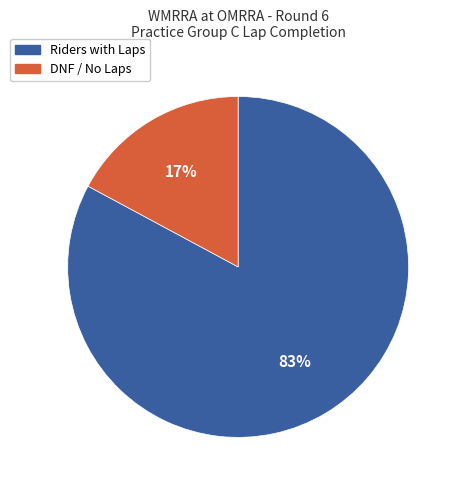

Is there any slice that represents more than half of the pie?

Yes